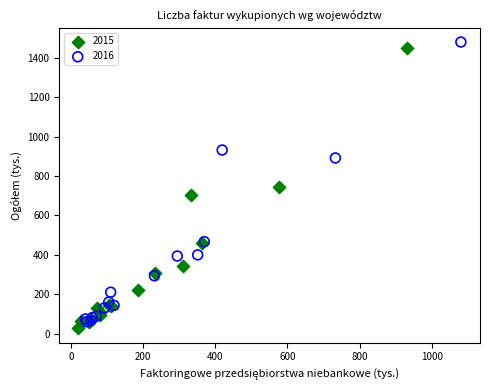

Which series reaches the minimum Y coordinate?

2015